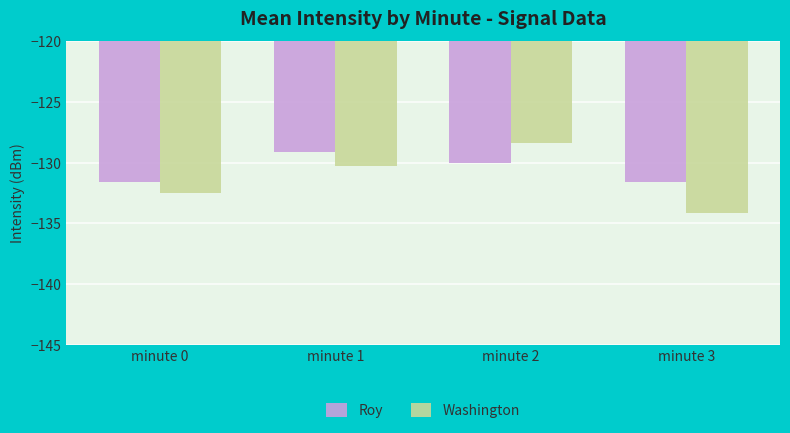

Where does the Washington series first go above -130?

minute 2